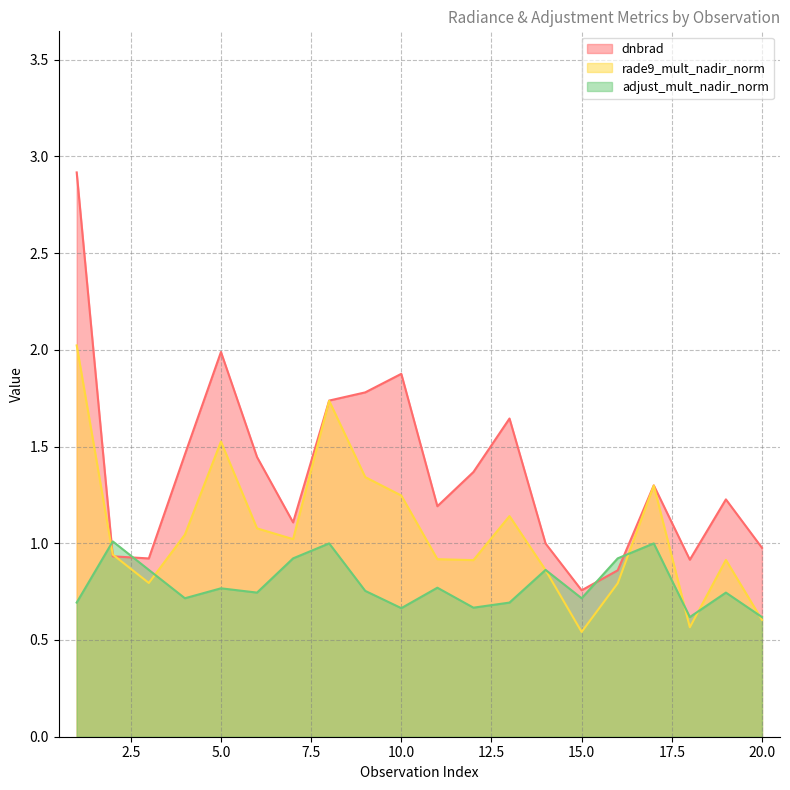

Where is rade9_mult_nadir_norm nearest to the value 1?

7